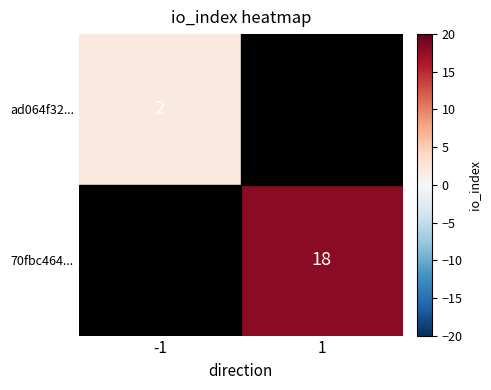

Is it true that 70fbc464... equals 18 at 1?

True